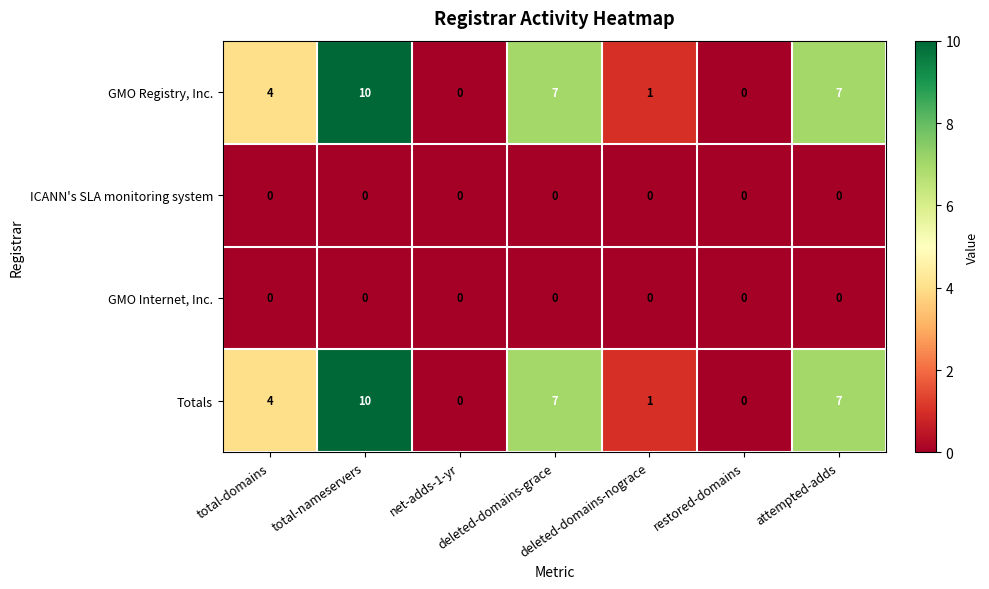

What is the maximum value shown in the chart?

10